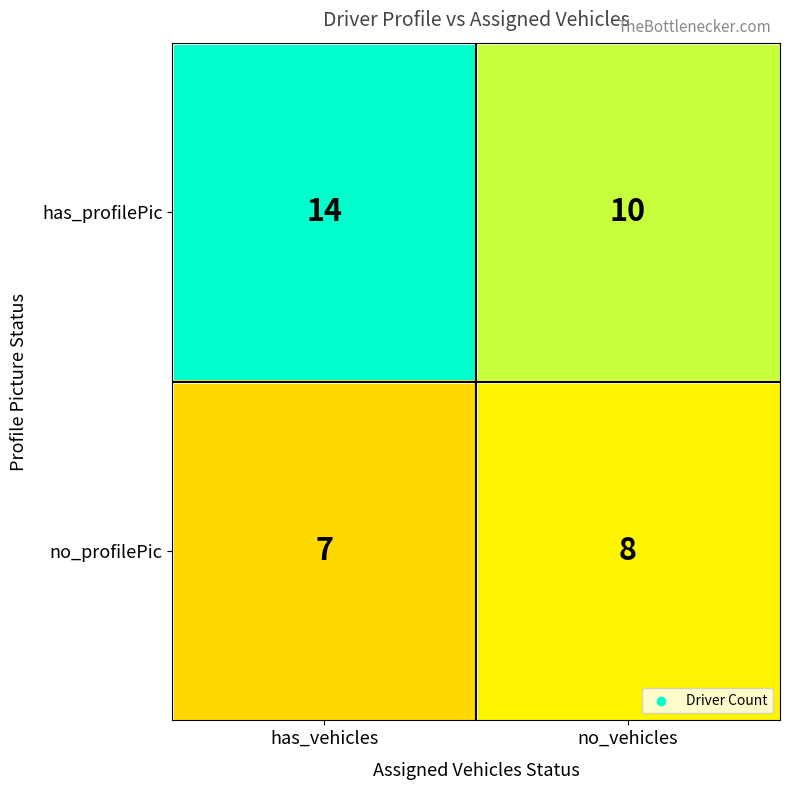

Which series has the largest total across all categories?

has_profilePic